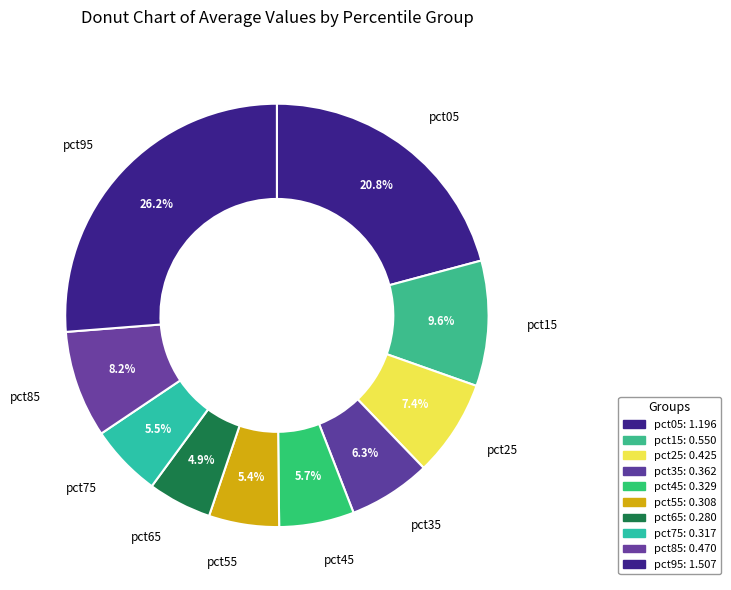

Which slice is the largest?

pct95